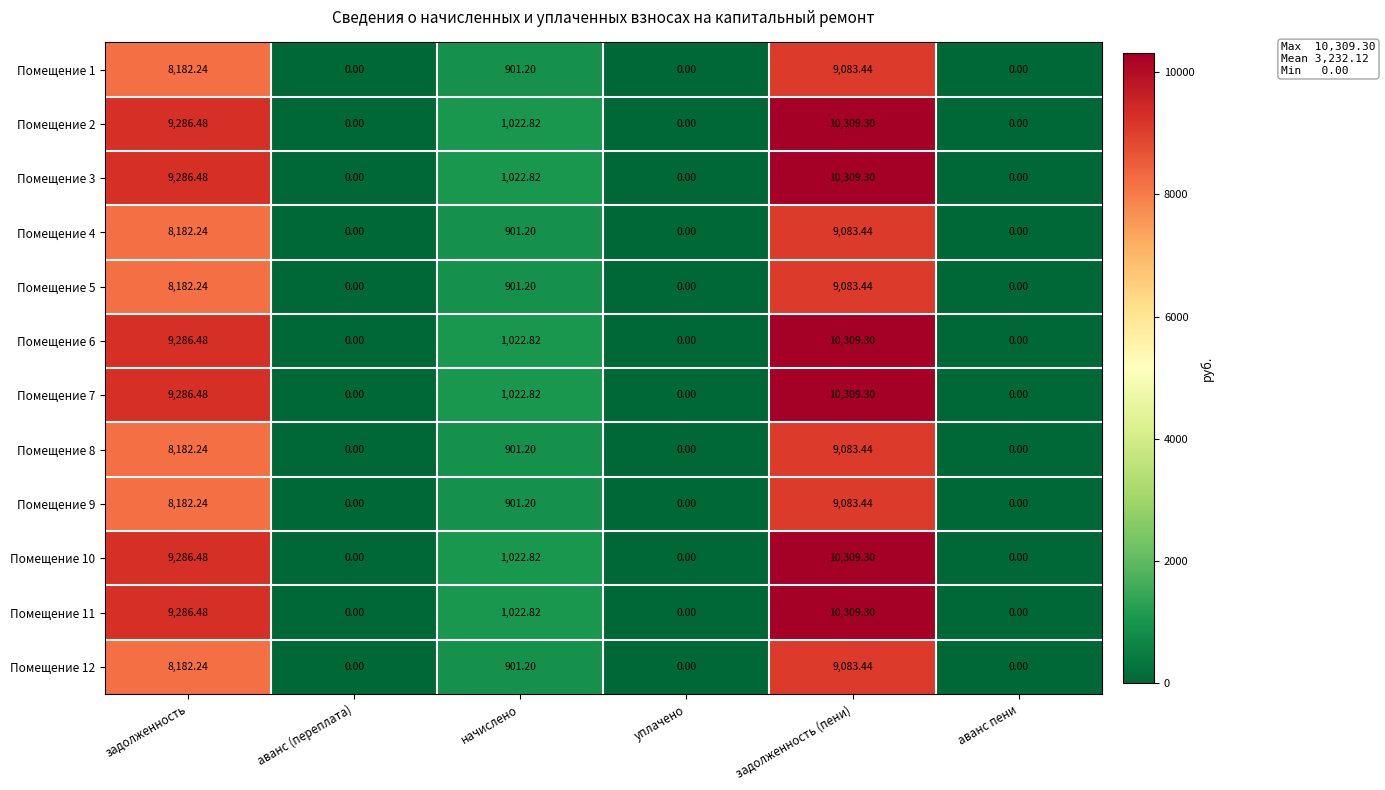

At which label does Помещение 10 first exceed 1022?

задолженность